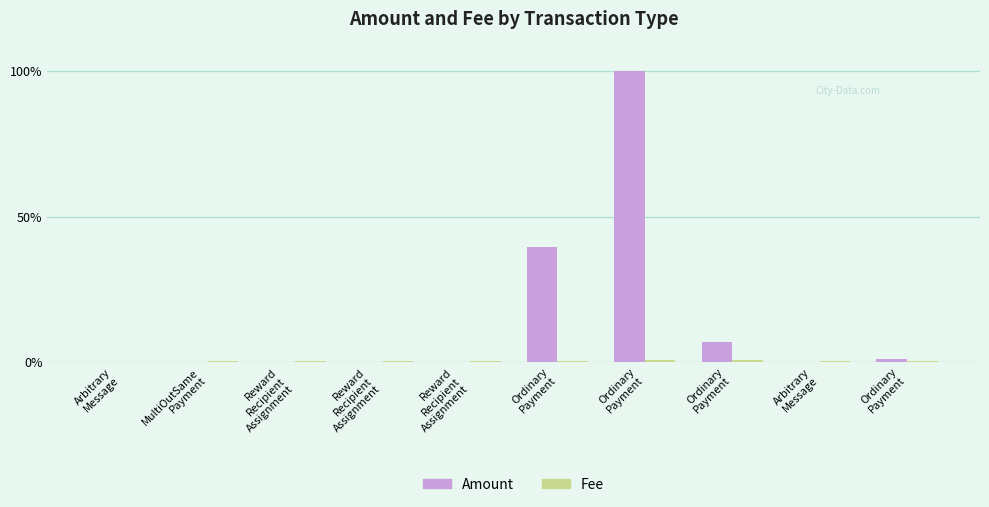

The value of Amount at Ordinary
Payment is 16.8. True or false?

False